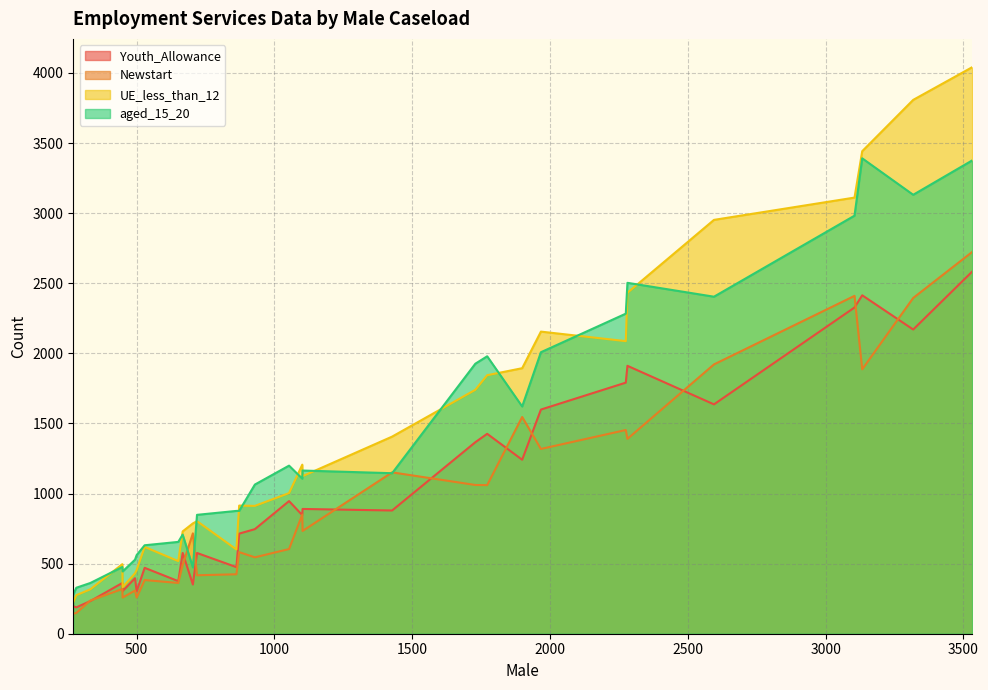

The value of Newstart at 332 is 237. True or false?

True